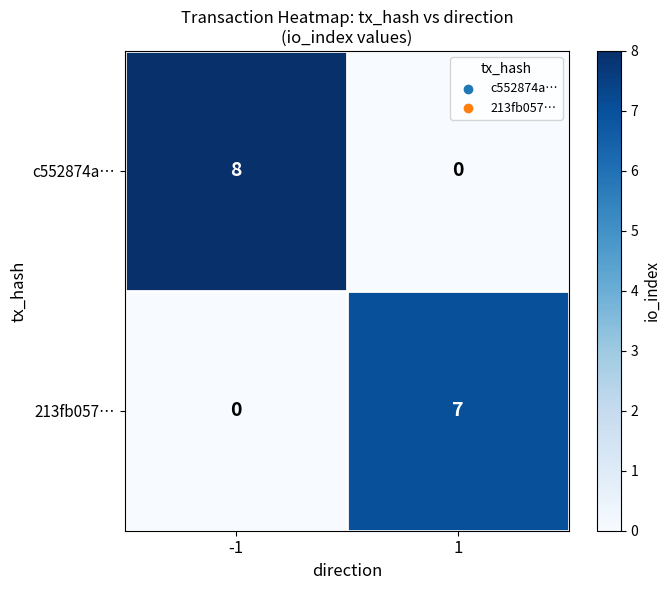

What is the total value across all series at 1?

7